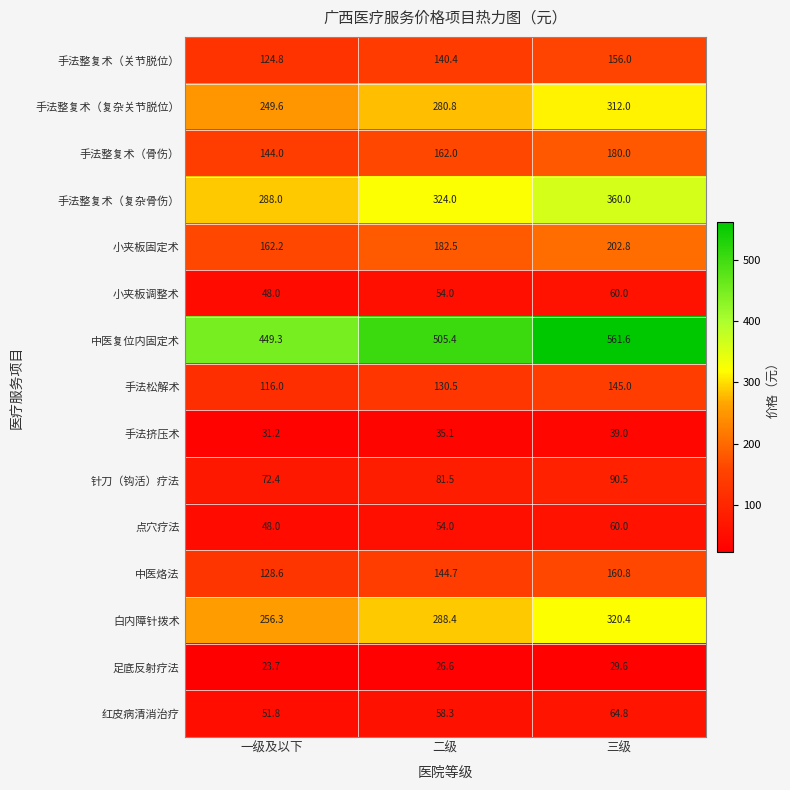

Which series changed the most between 二级 and 三级?

中医复位内固定术